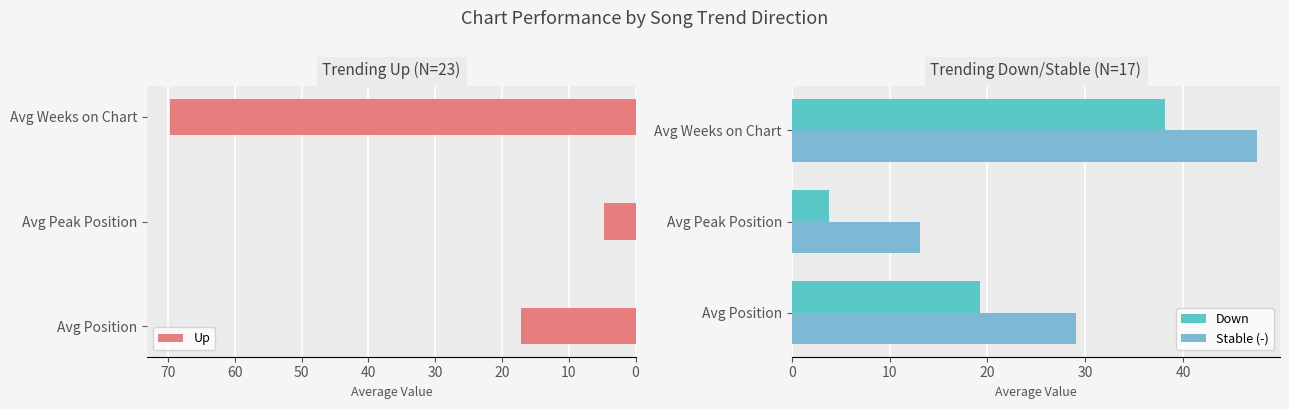

What is the average value of the Up series?

30.5